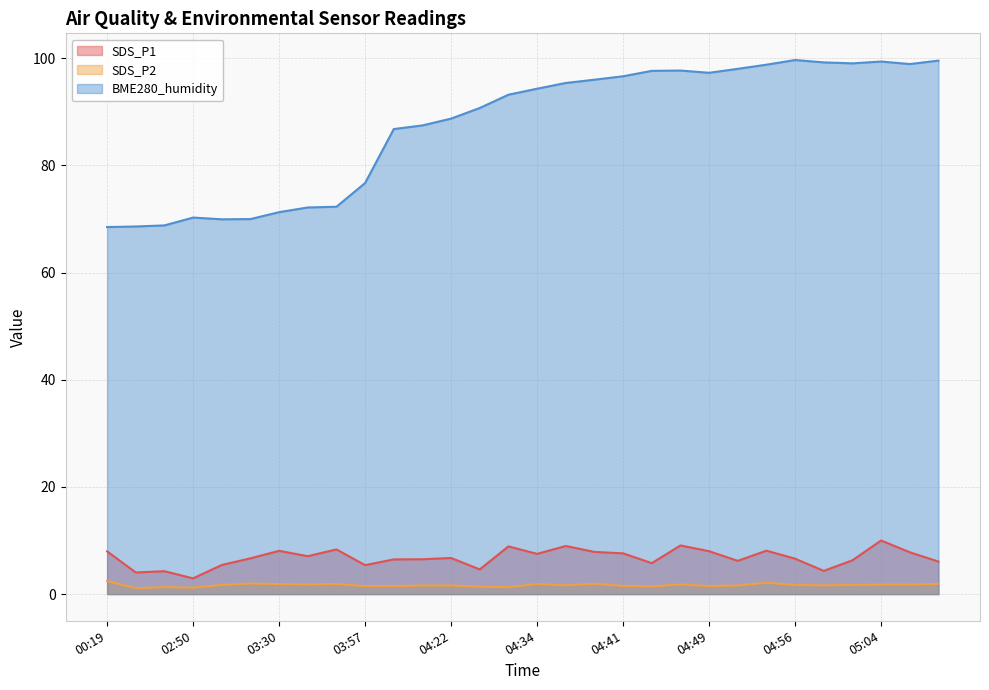

Is the value of SDS_P2 at 00:19 greater than the value of SDS_P1 at 02:50?

No